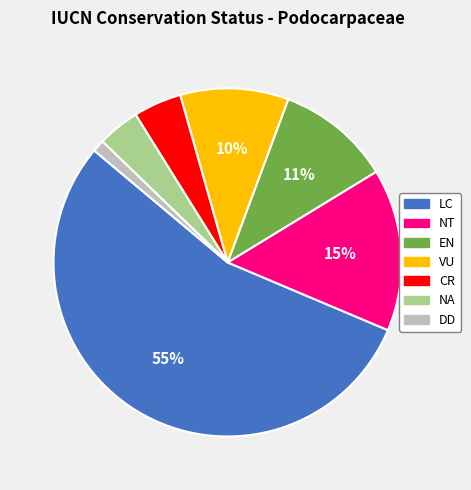

Is it true that VU is 21% of the pie?

False